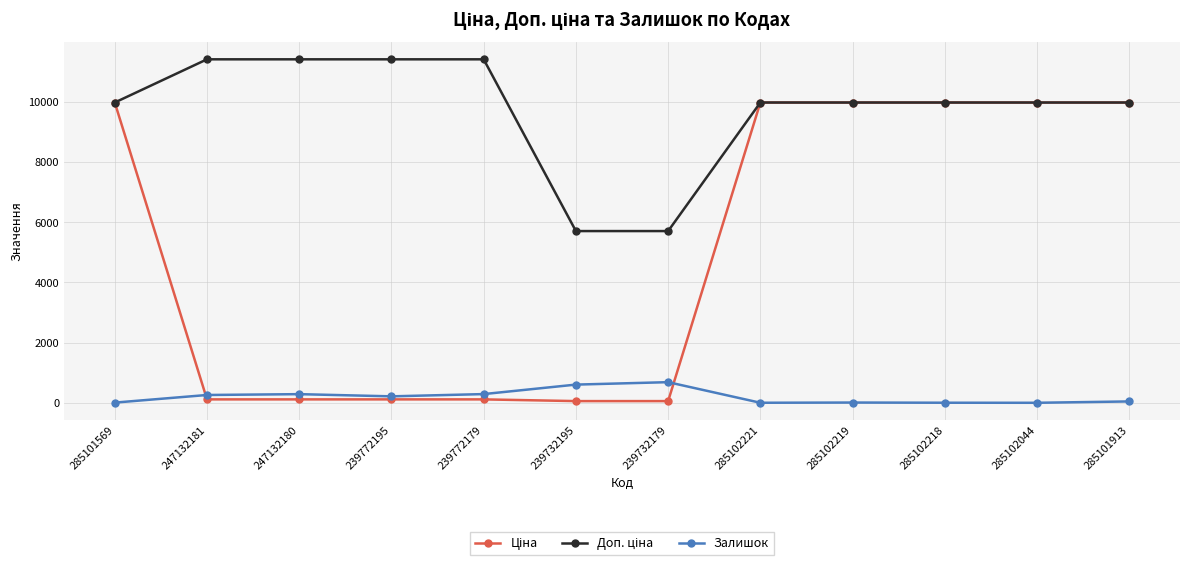

At how many categories does at least one series exceed 1304?

12